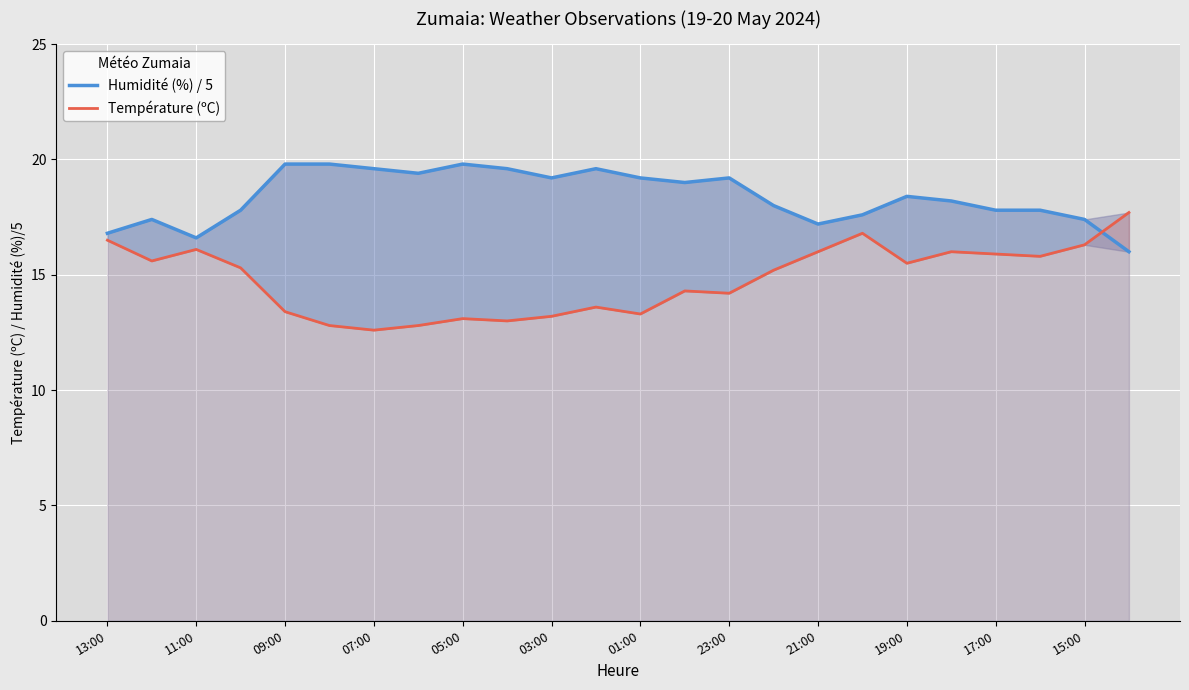

How many data points does each series have?

24